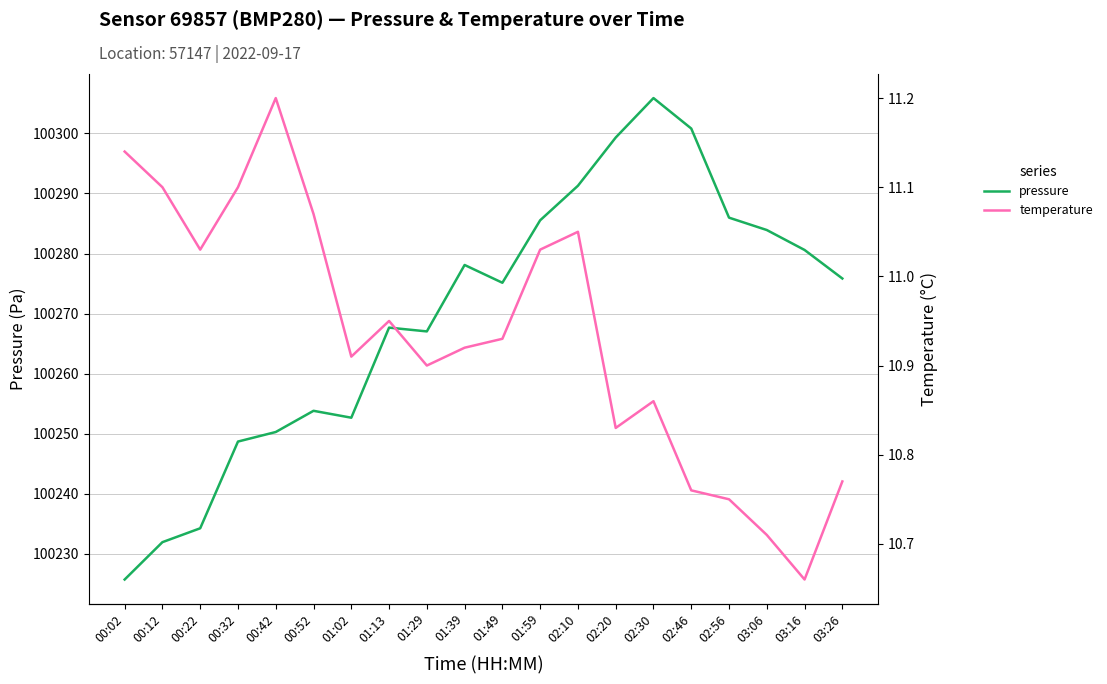

What is the label of the 2nd point from the right?

03:16